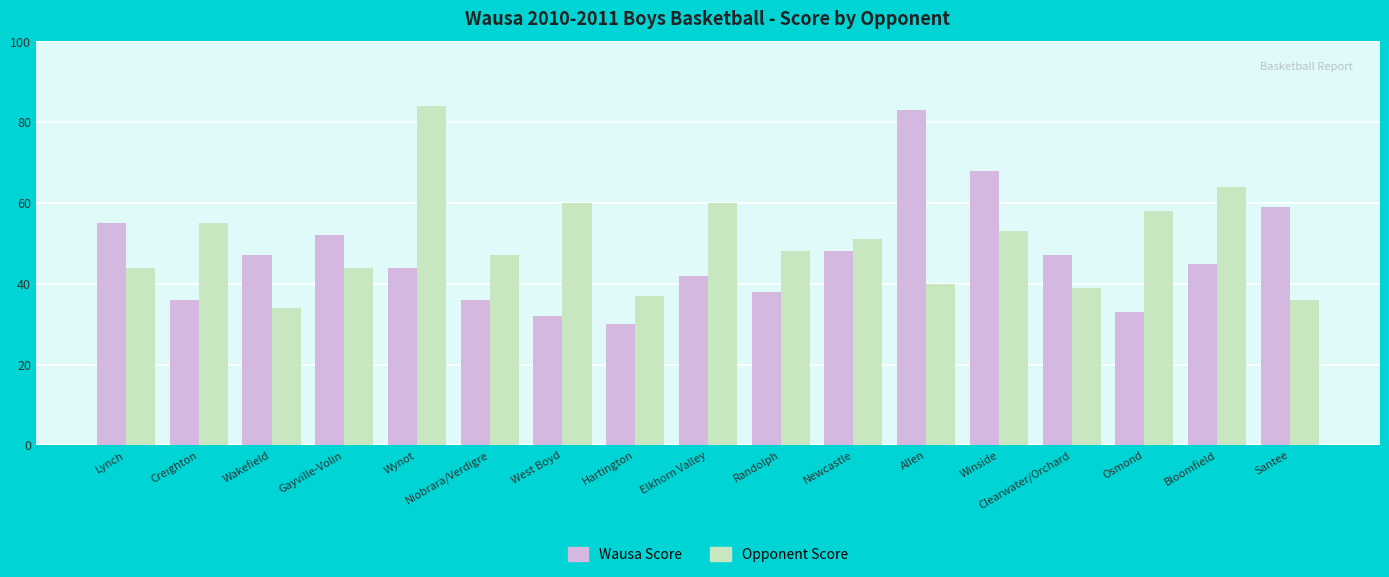

Reading right to left, list all the values displayed in this chart.

Wausa Score: 59	45	33	47	68	83	48	38	42	30	32	36	44	52	47	36	55
Opponent Score: 36	64	58	39	53	40	51	48	60	37	60	47	84	44	34	55	44